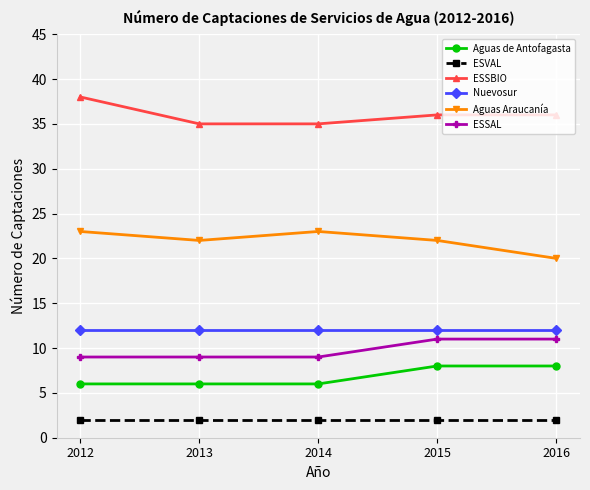

Count the number of data series in this chart.

6